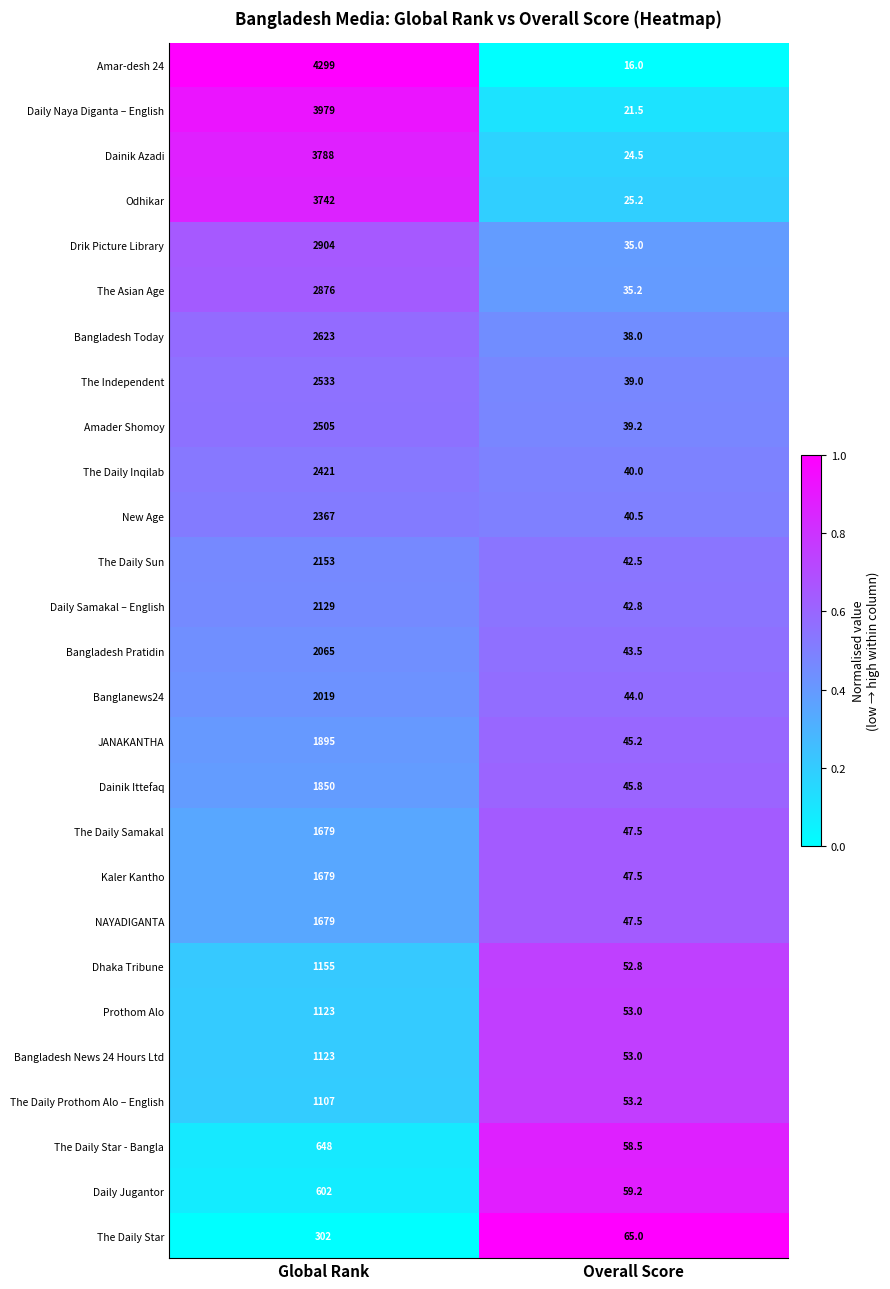

What value does the JANAKANTHA series have at Overall Score?

45.2